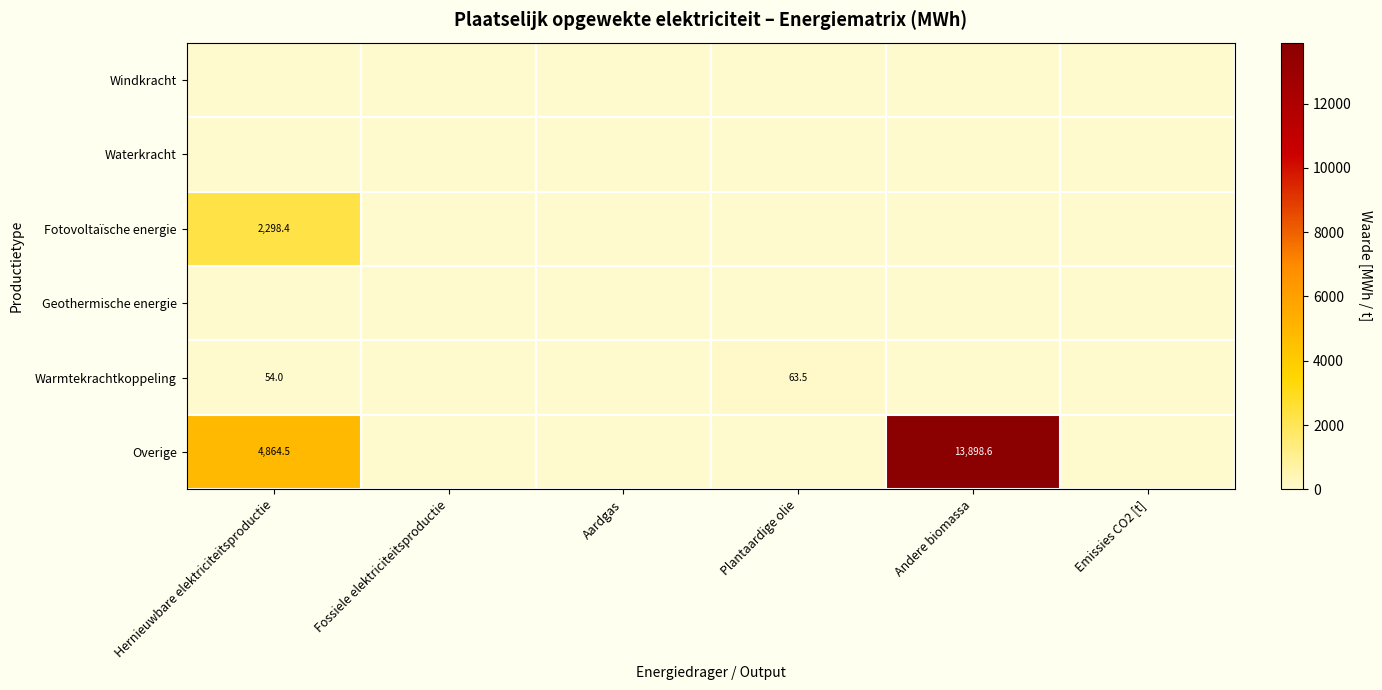

The Overige series shows 7969.0 at Hernieuwbare elektriciteitsproductie. True or false?

False